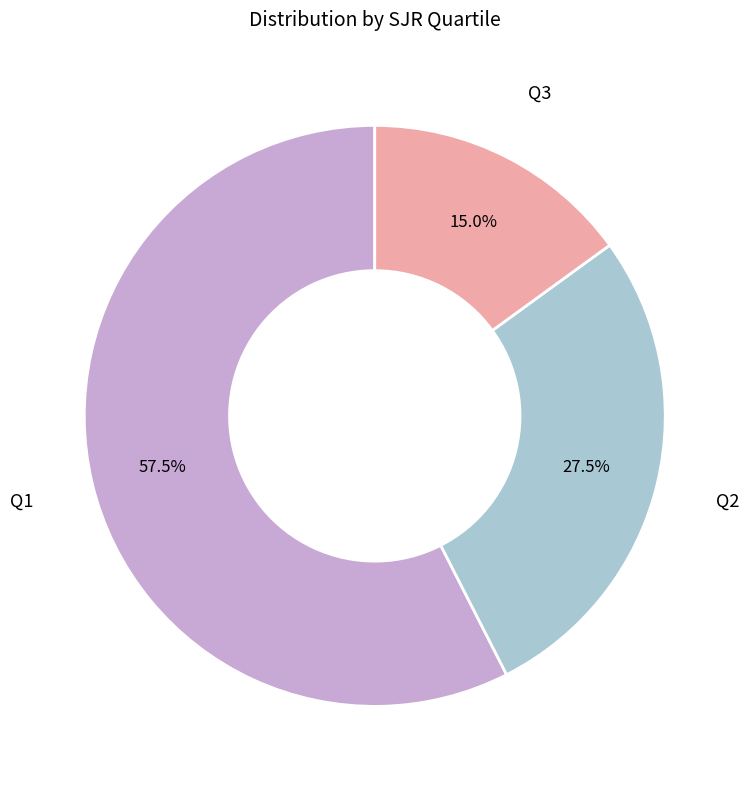

What percentage is NOT represented by Q3?

85.0%